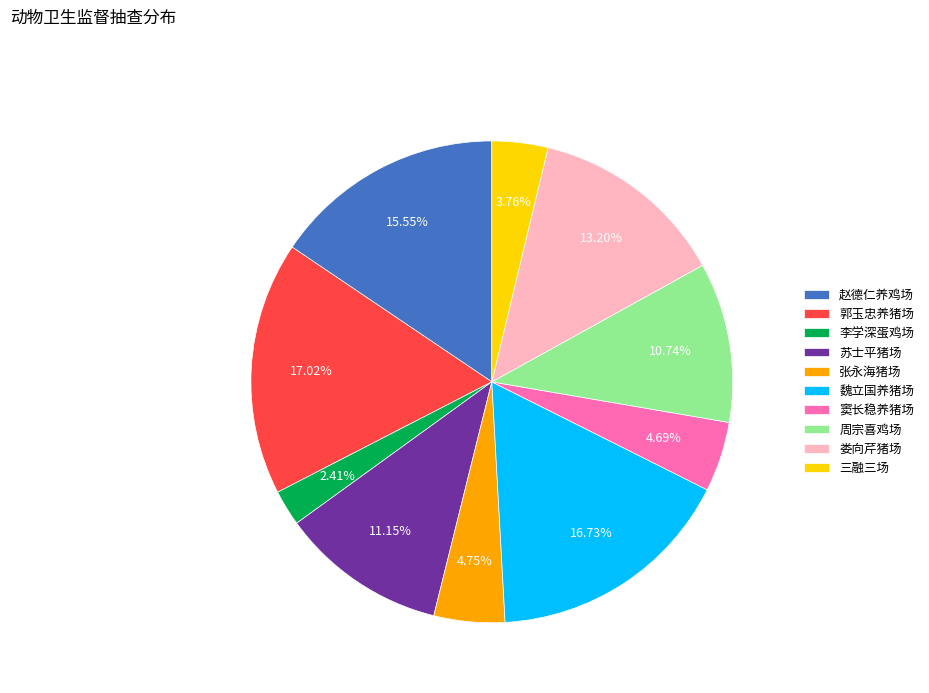

To the nearest percent, what portion does 魏立国养猪场 represent?

17%